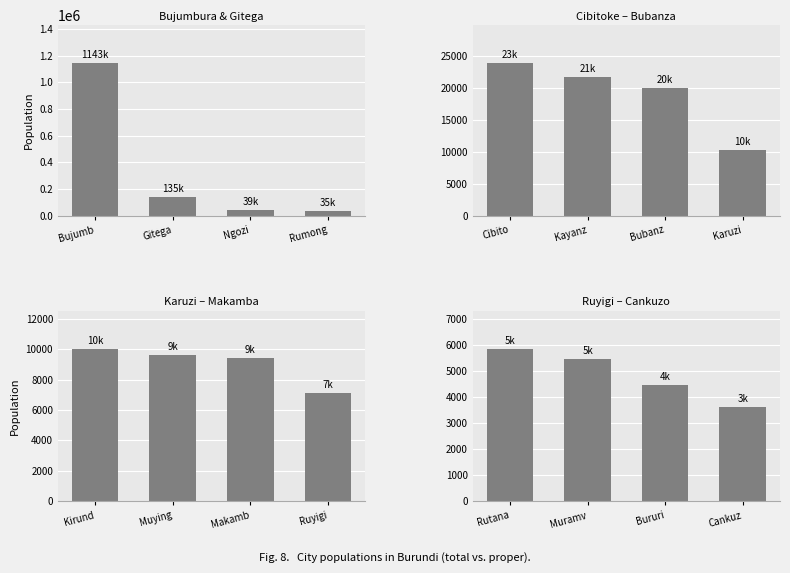

Are the bars grouped side by side (vs. stacked)?

No